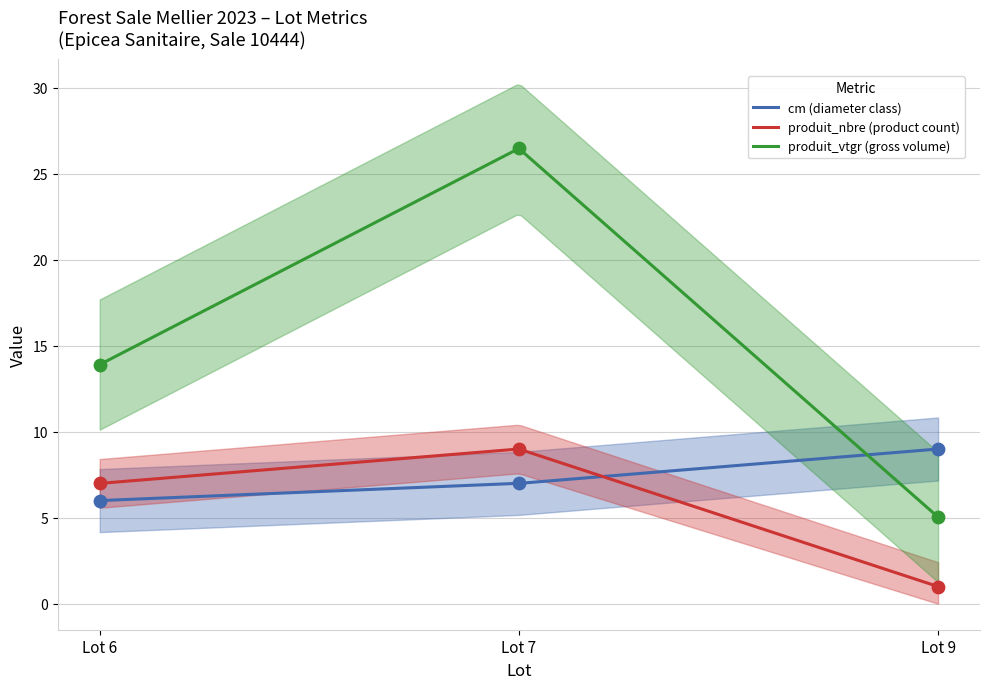

At how many categories does at least one series exceed 10?

2